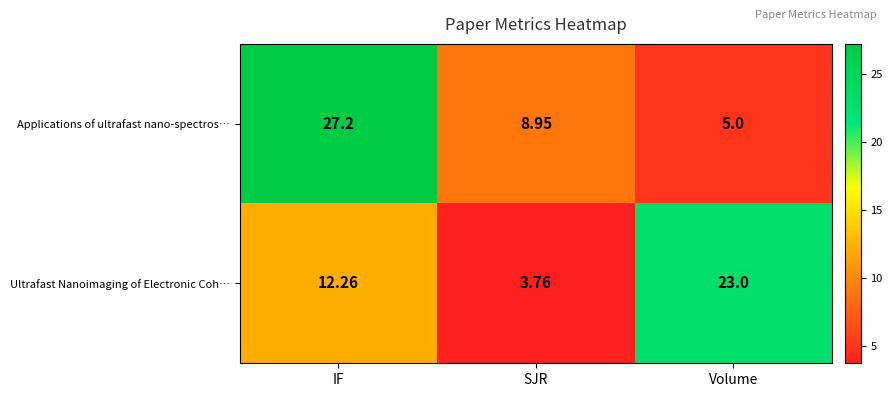

At which category does the chart reach its minimum across all series?

SJR